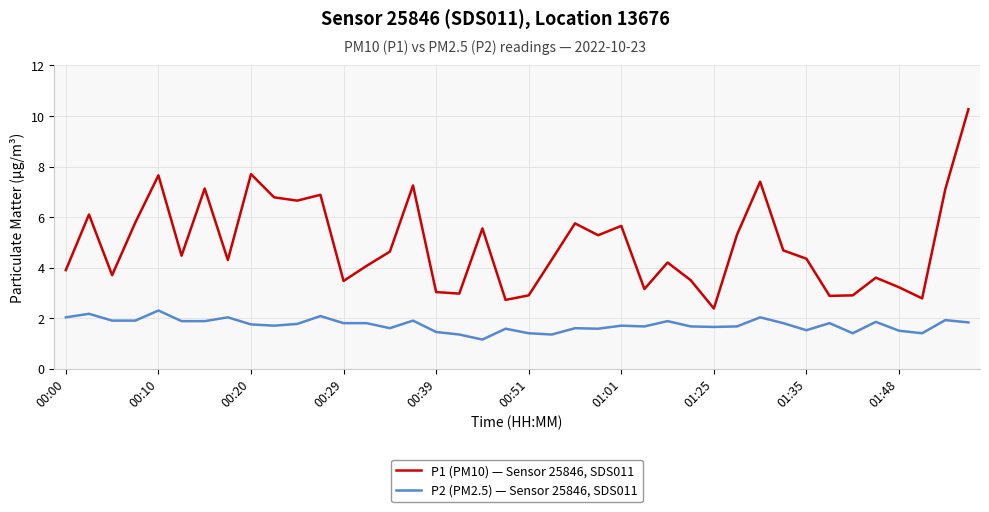

What are all the series names shown in the legend?

P1 (PM10) — Sensor 25846, SDS011, P2 (PM2.5) — Sensor 25846, SDS011